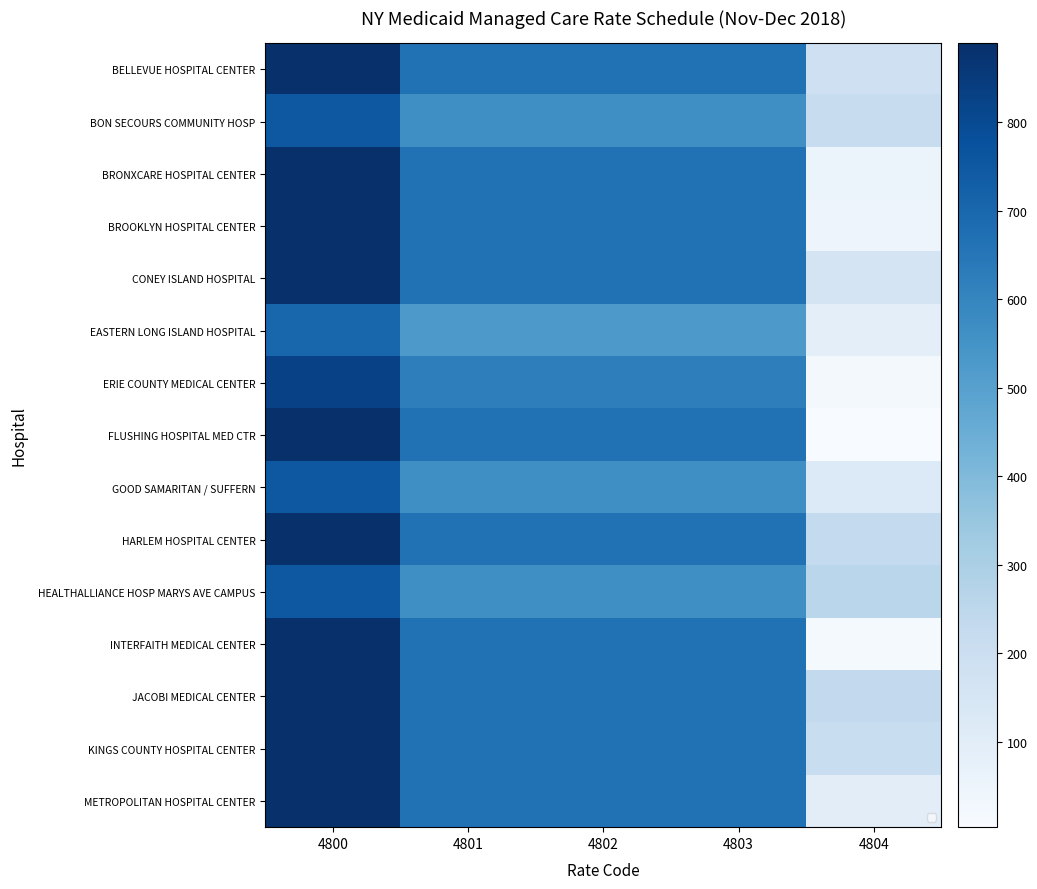

At which label is BELLEVUE HOSPITAL CENTER closest to 539?

4801